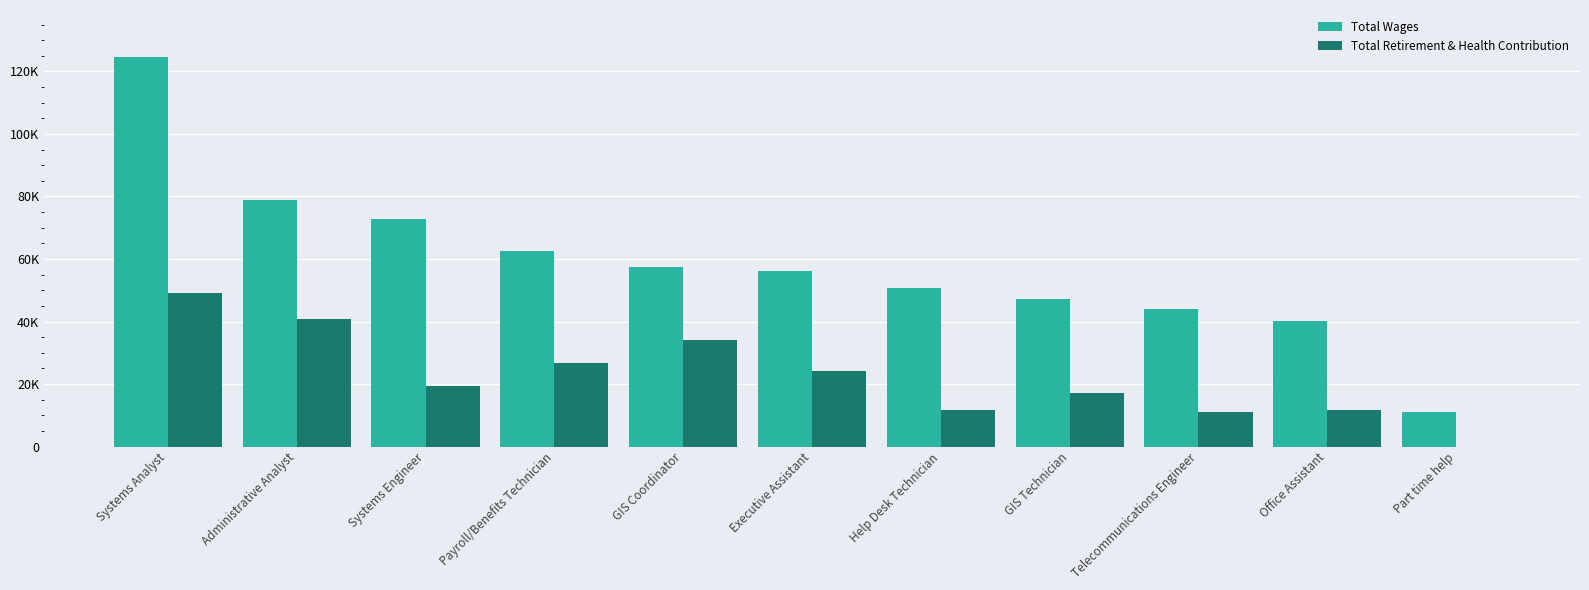

Reading left to right, list all the values displayed in this chart.

Total Wages: 124701	78862	72941	62436	57292	56111	50680	47195	43982	40137	11070
Total Retirement & Health Contribution: 49263	40763	19395	26662	34177	24012	11808	17068	10991	11775	0